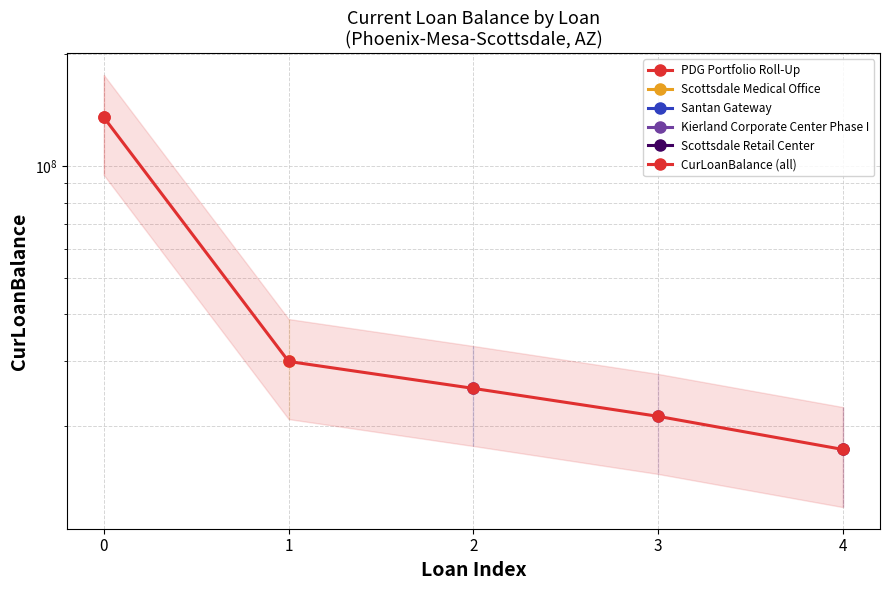

How many lines are shown in the chart?

1